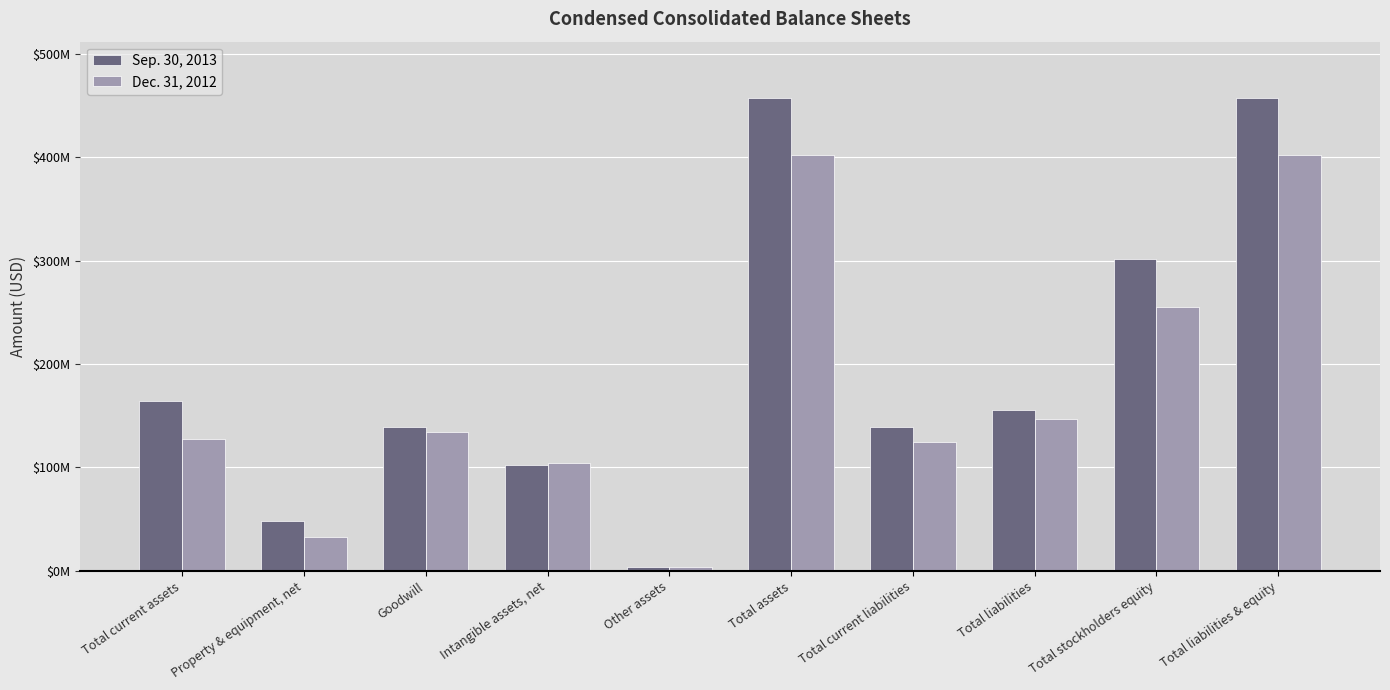

List the series in order of their overall mean, lowest first.

Dec. 31, 2012, Sep. 30, 2013